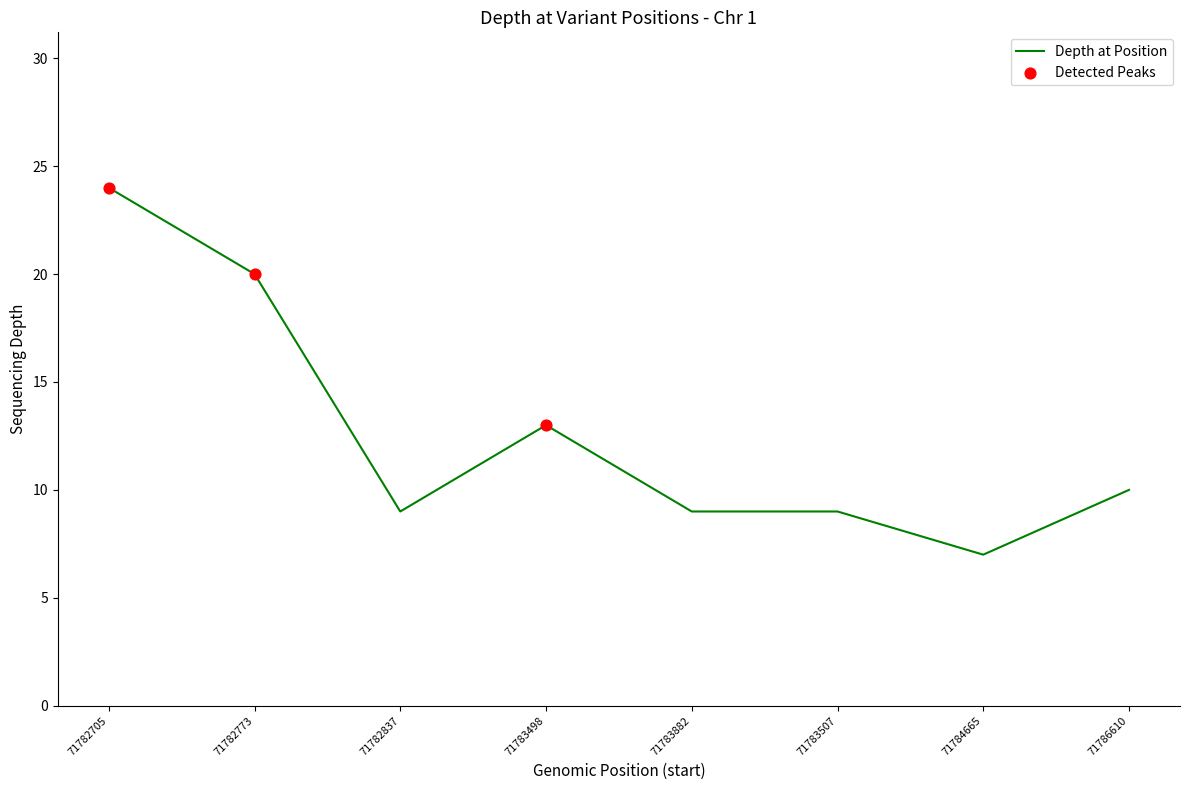

What is the ratio of the value at 71782837 to the value at 71783882?

1.0